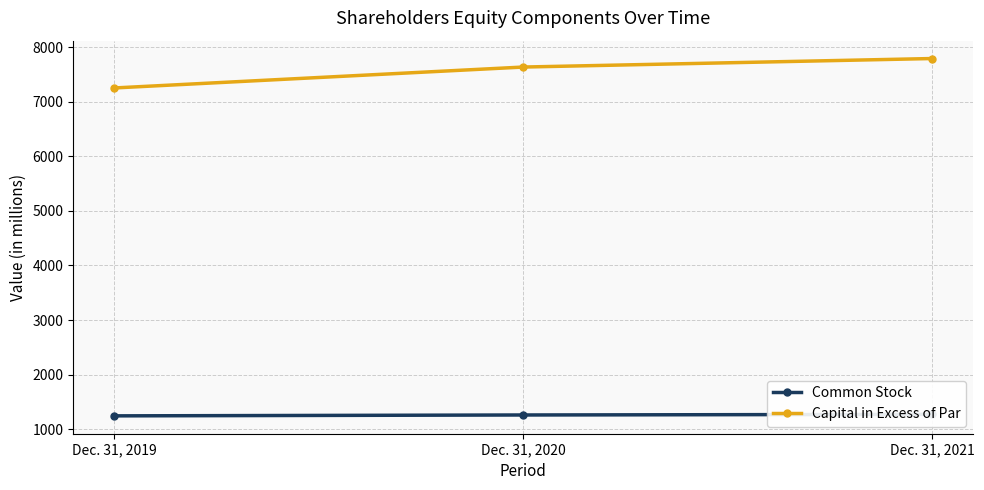

At which category is the sum across all series the highest?

Dec. 31, 2021